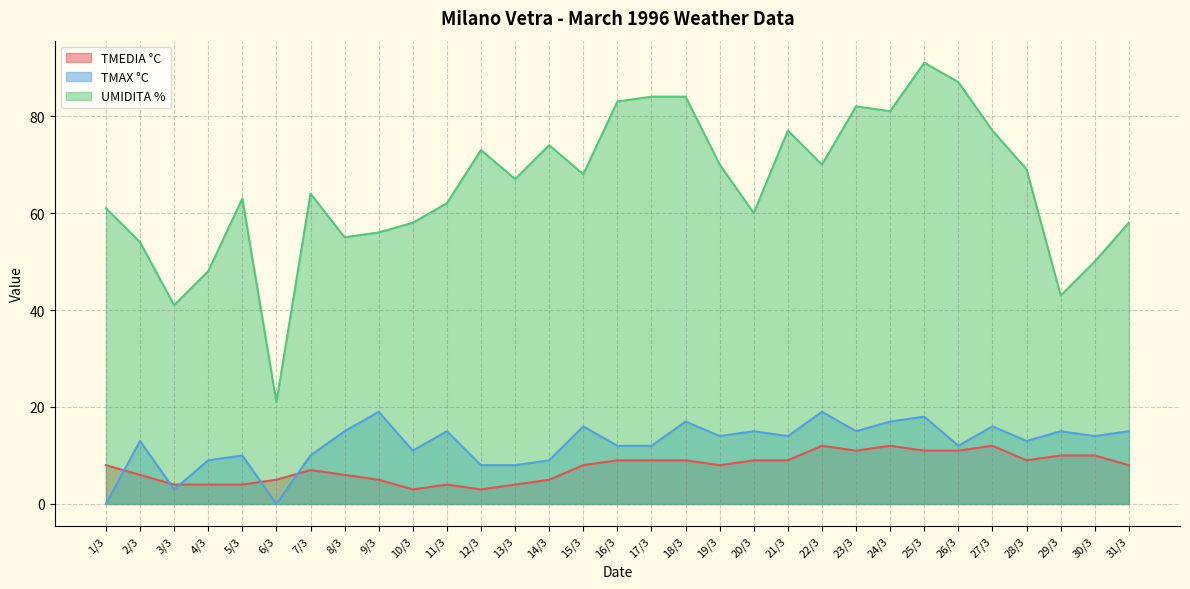

What is the difference between the highest and lowest values at 18/3?

75